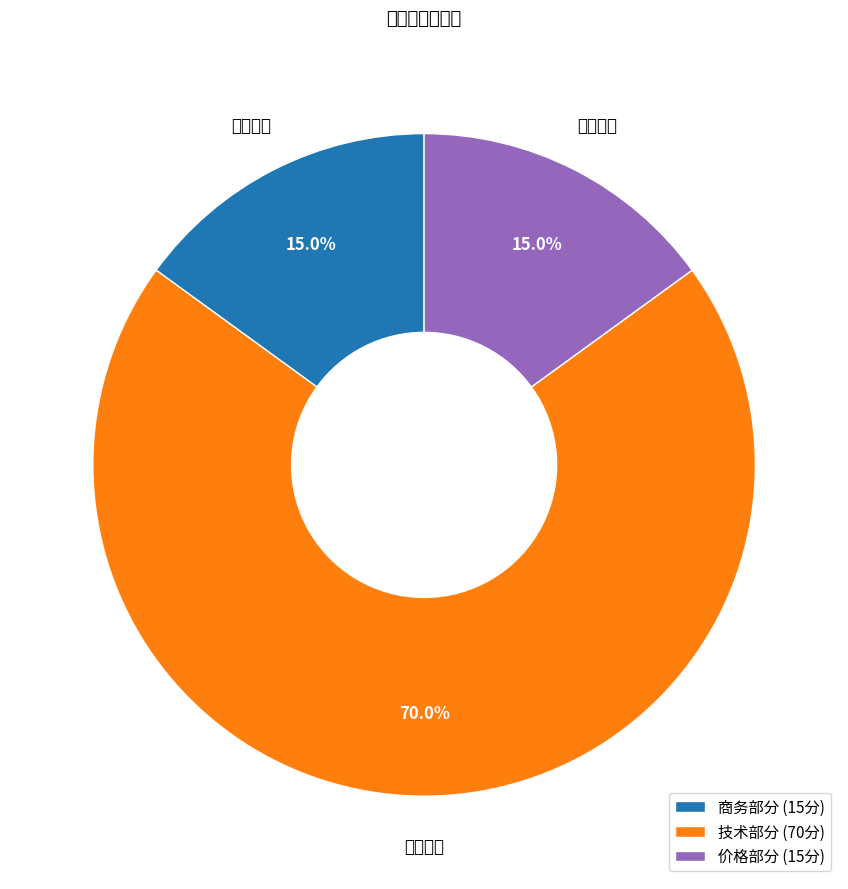

To the nearest percent, what percentage of the pie is 技术部分?

70%